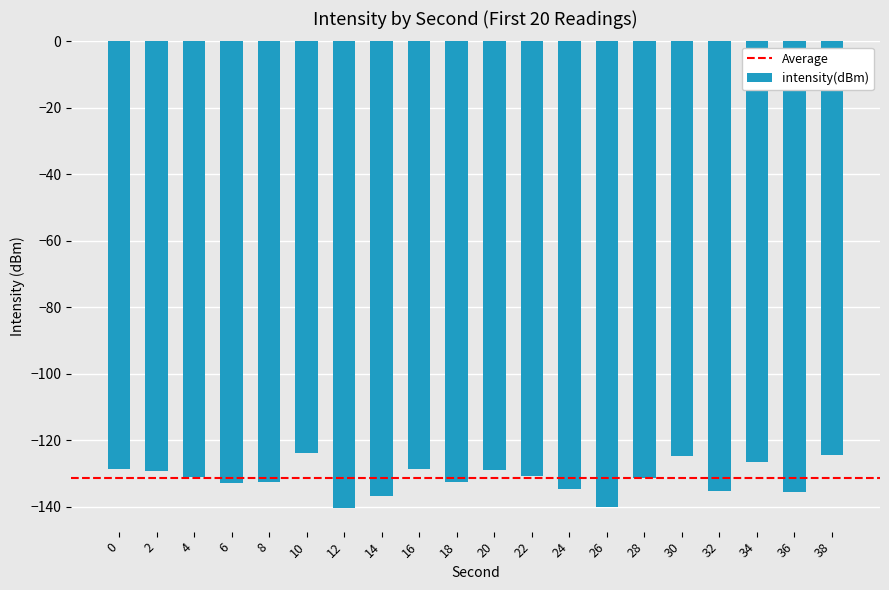

How many series are shown in this chart?

1